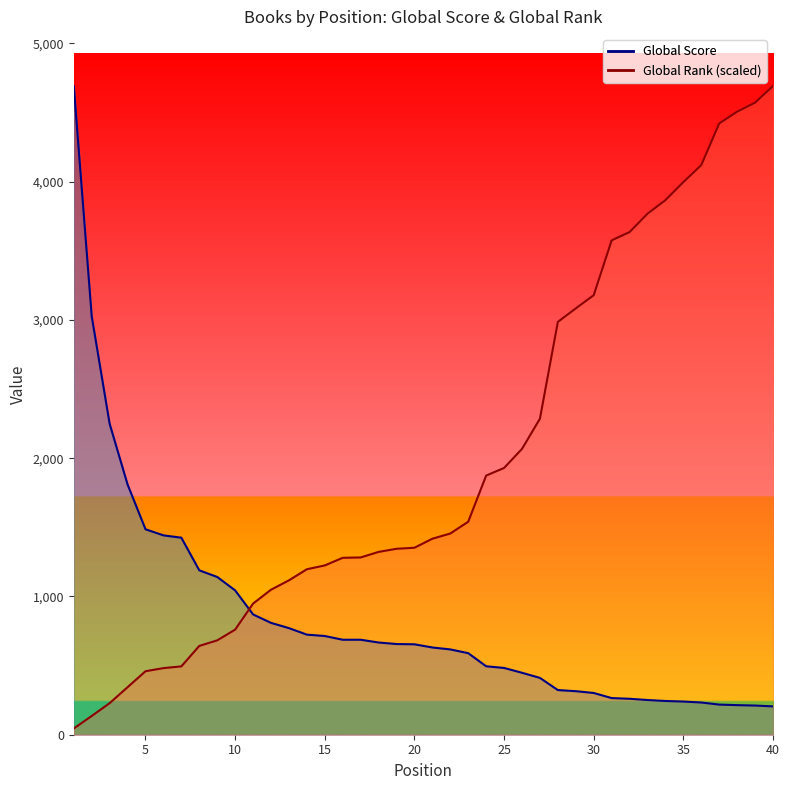

What is the maximum value shown in the chart?

4692.0